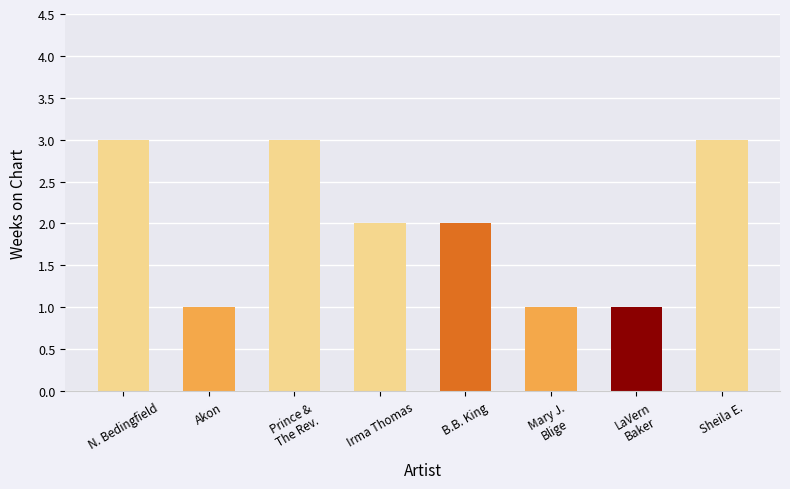

What is the sum of all values?

16